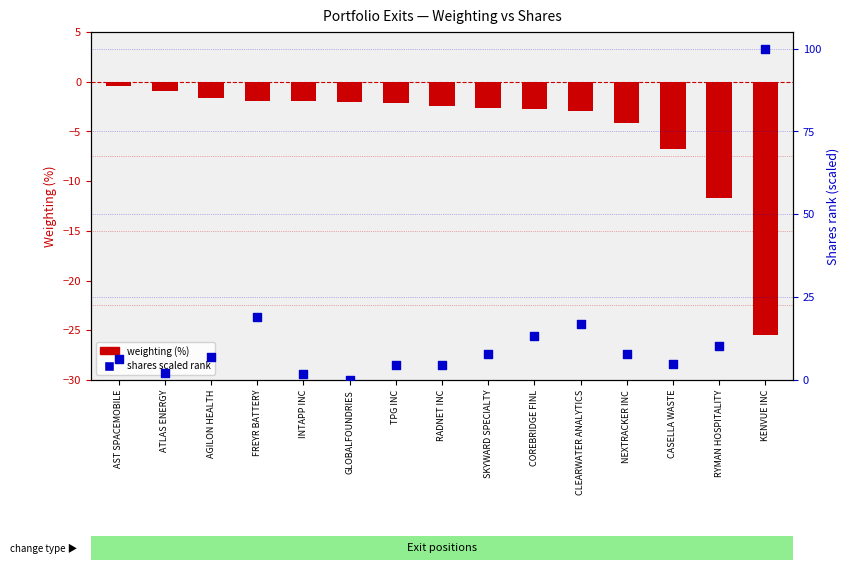

Which series has the widest spread of Y values?

shares scaled rank